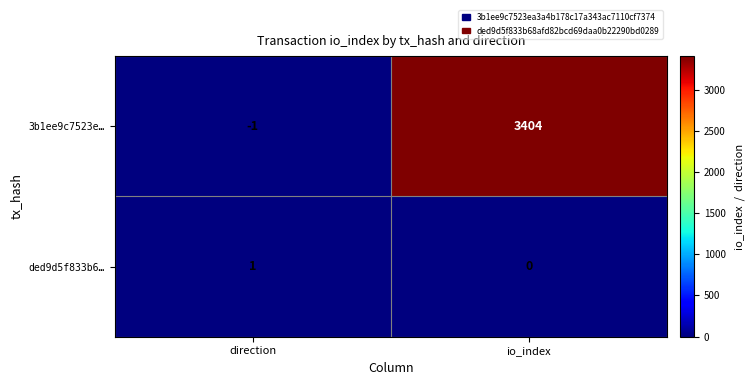

Reading left to right, extract all data points from this chart.

3b1ee9c7523e…: -1	3404
ded9d5f833b6…: 1	0